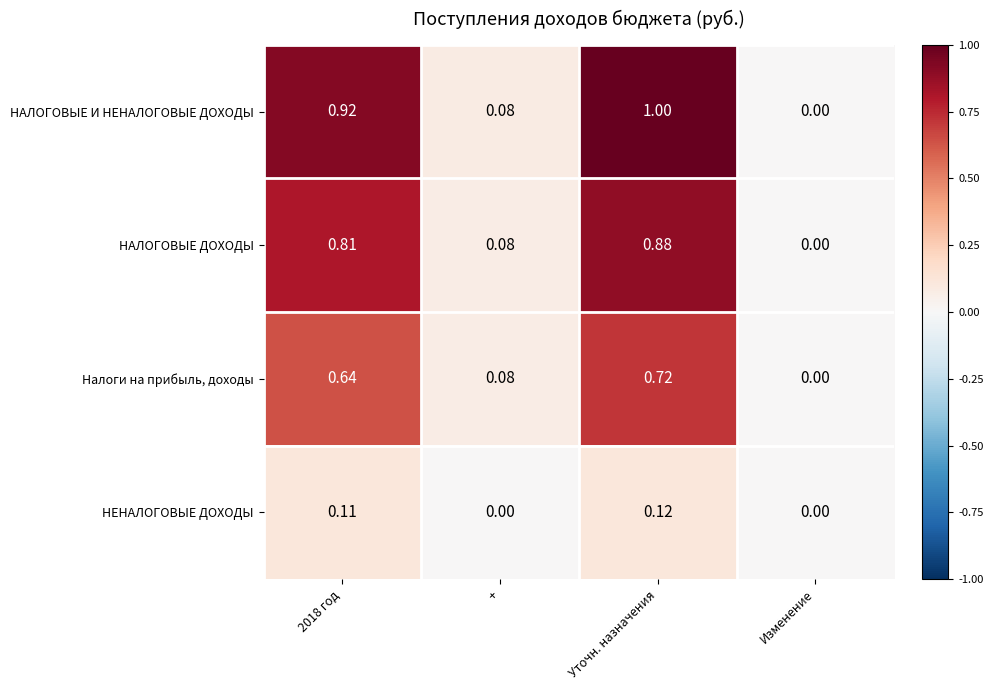

What is the maximum value shown in the chart?

1.0